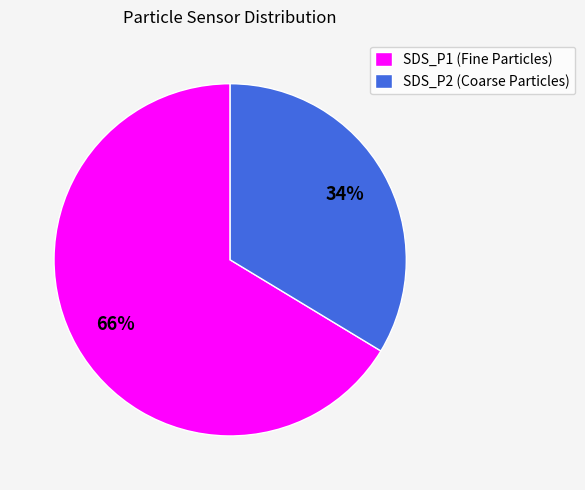

Is there any slice that represents more than half of the pie?

Yes